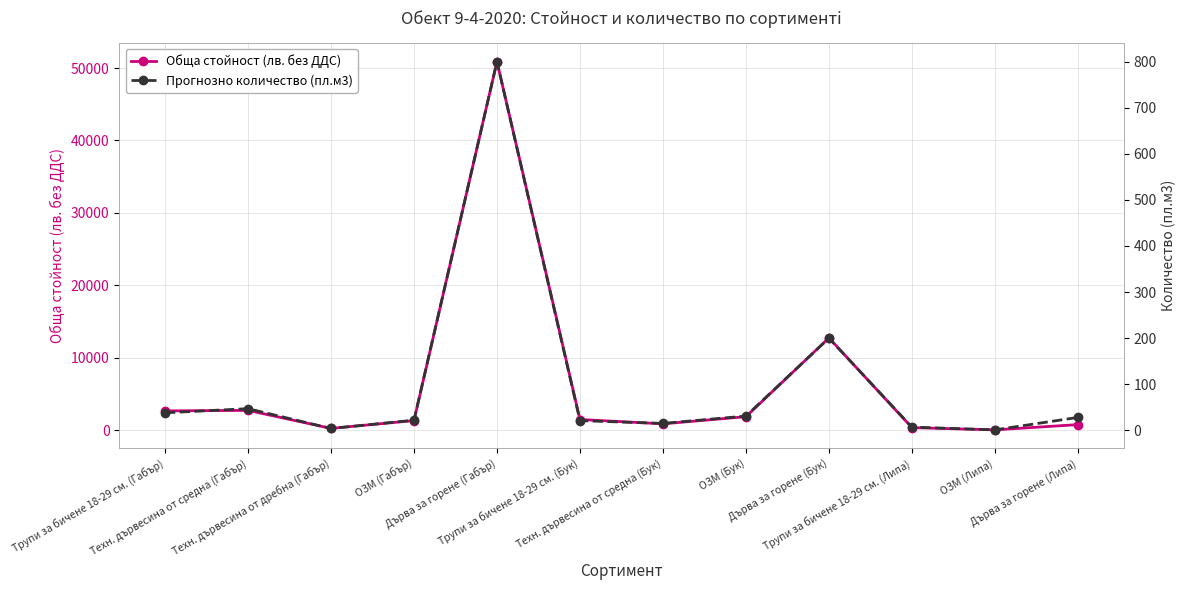

True or false: Прогнозно количество (пл.м3) and Обща стойност (лв. без ДДС) cross at least once.

False